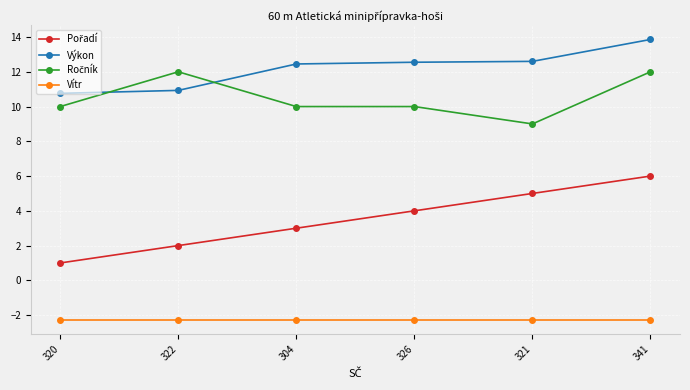

What is the highest value of the Vítr series?

-2.3